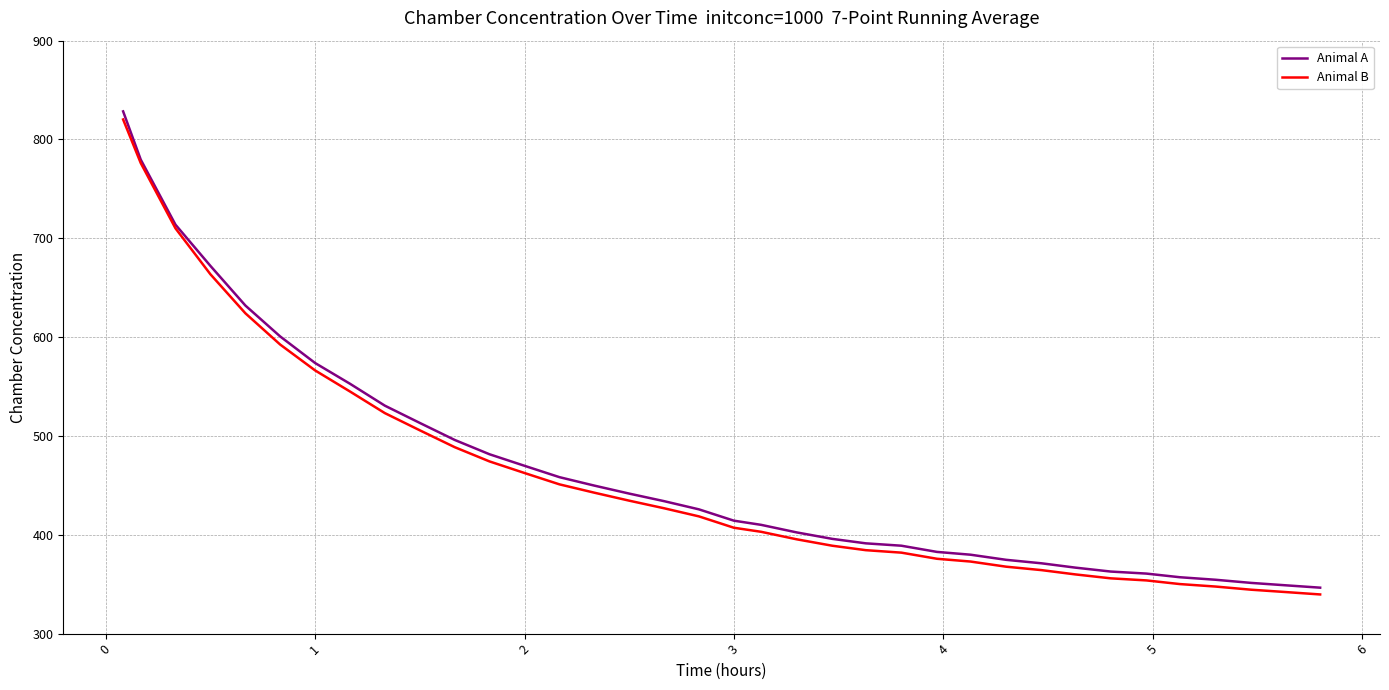

What is the highest value of the Animal A series?

828.4